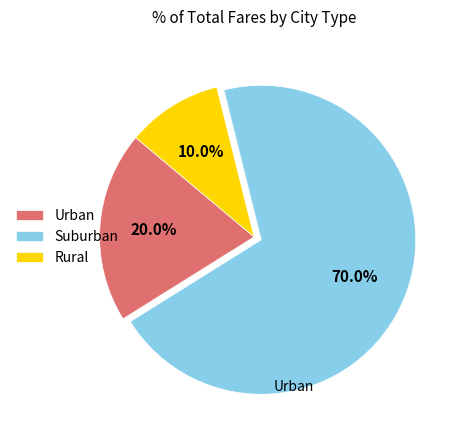

What is the largest slice in the pie chart?

Suburban